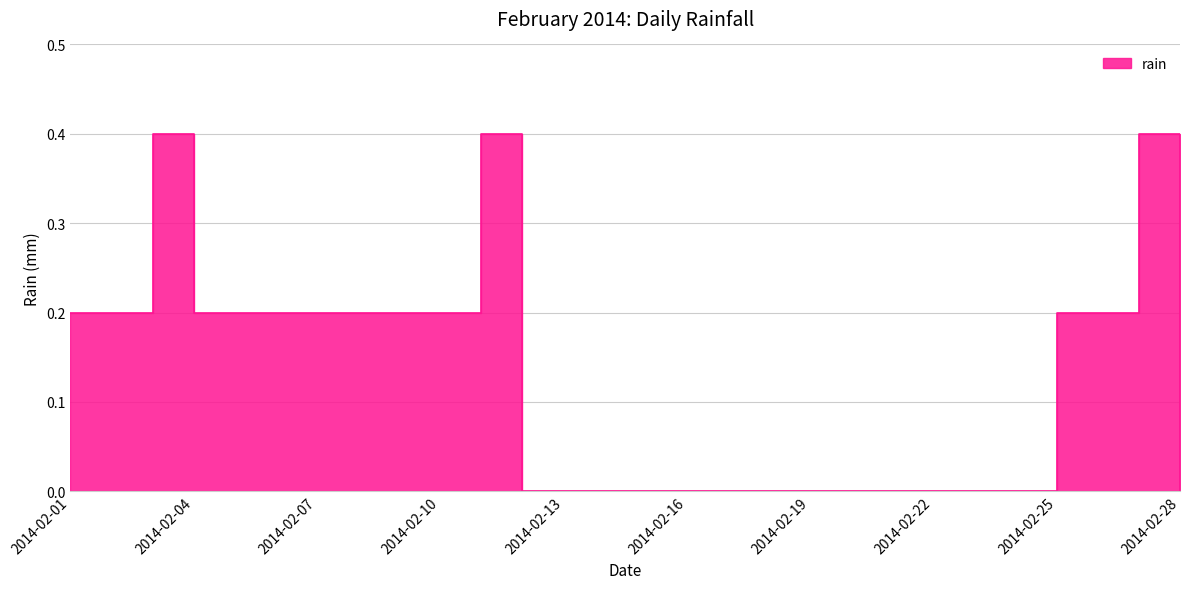

Reading left to right, extract all data points from this chart.

0.2	0.2	0.4	0.2	0.2	0.2	0.2	0.2	0.2	0.2	0.4	0.0	0.0	0.0	0.0	0.0	0.0	0.0	0.0	0.0	0.0	0.0	0.0	0.0	0.2	0.2	0.4	0.0